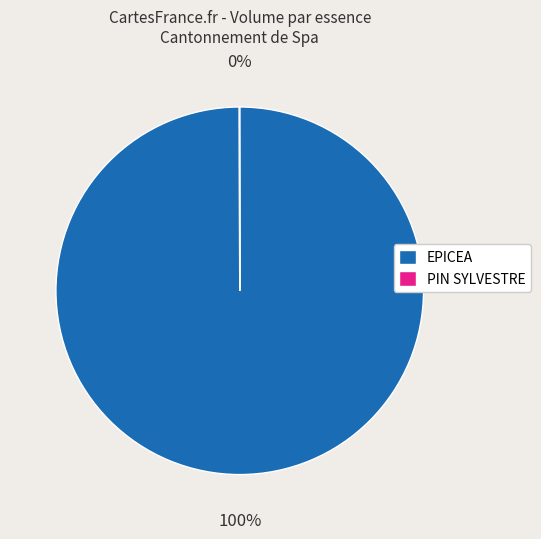

What percentage is the EPICEA slice, to the nearest percent?

100%